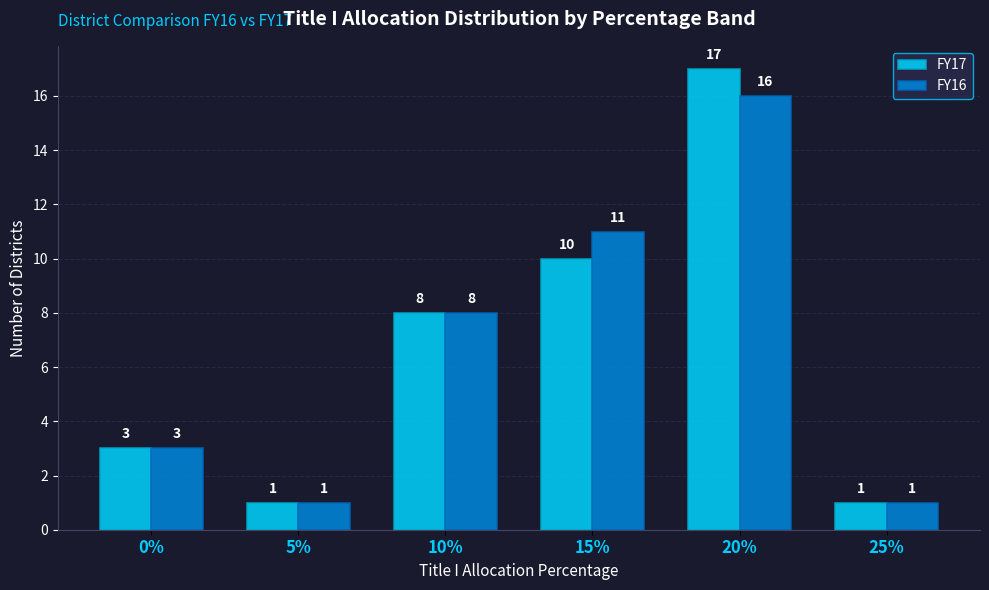

What are all the series names shown in the legend?

FY17, FY16